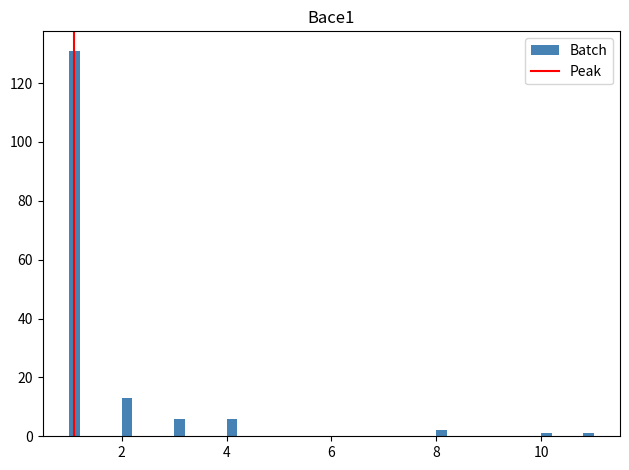

Around what value on the x-axis is the tallest bar? Give the approximate position of its centre, as read against the axis.

1.2